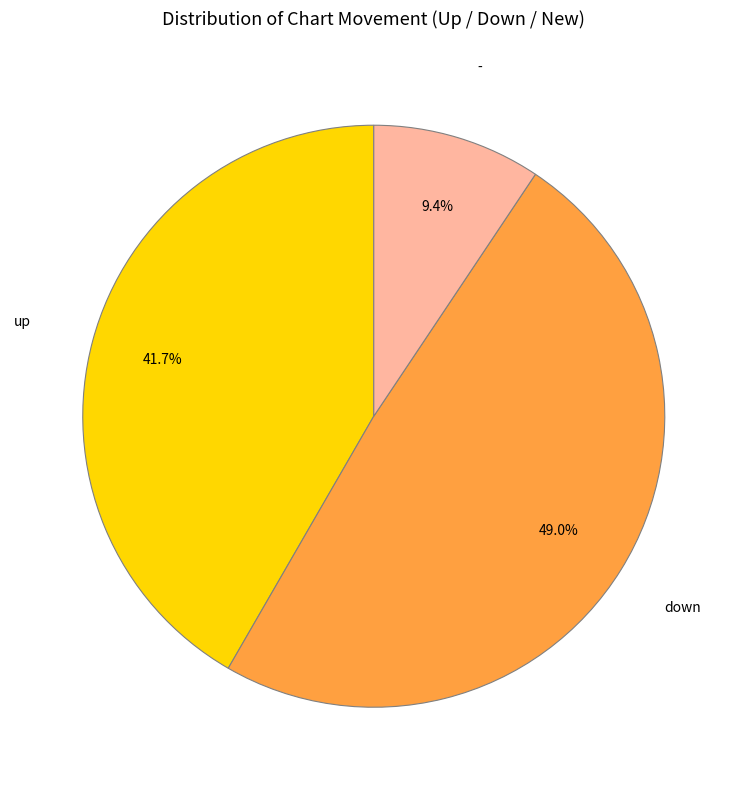

How many slices are in this pie chart?

3